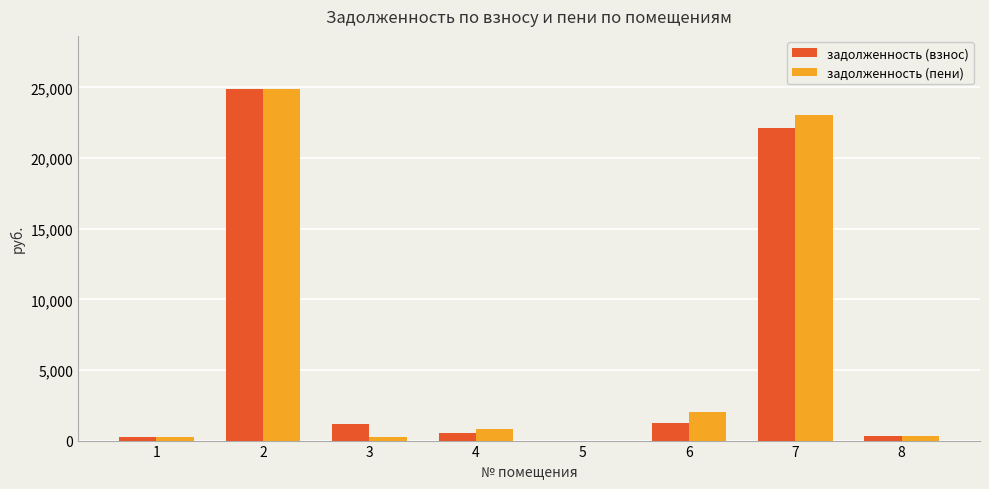

Does the chart contain stacked bars?

No